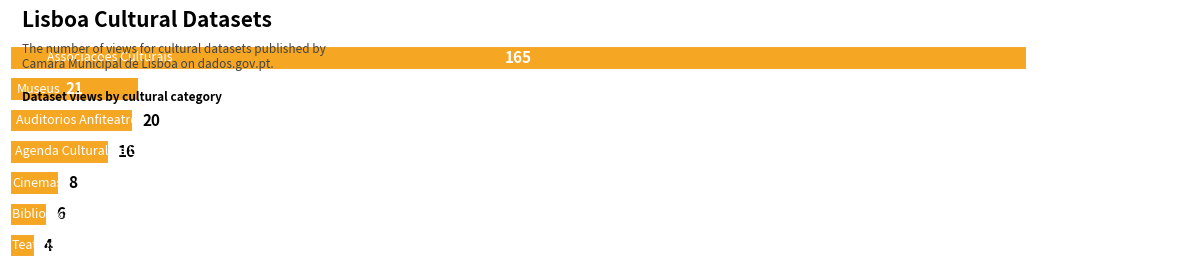

What is the greatest value displayed?

165